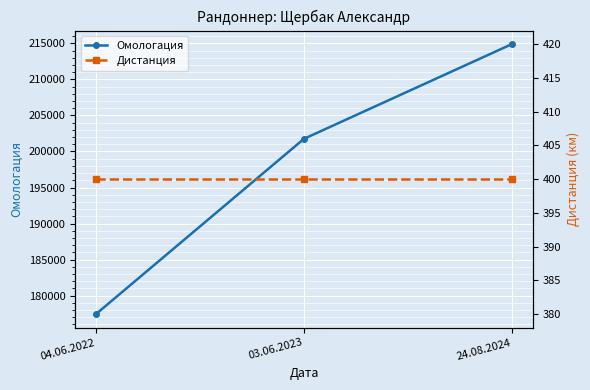

What is the spread (max minus min) of values at 24.08.2024?

214505